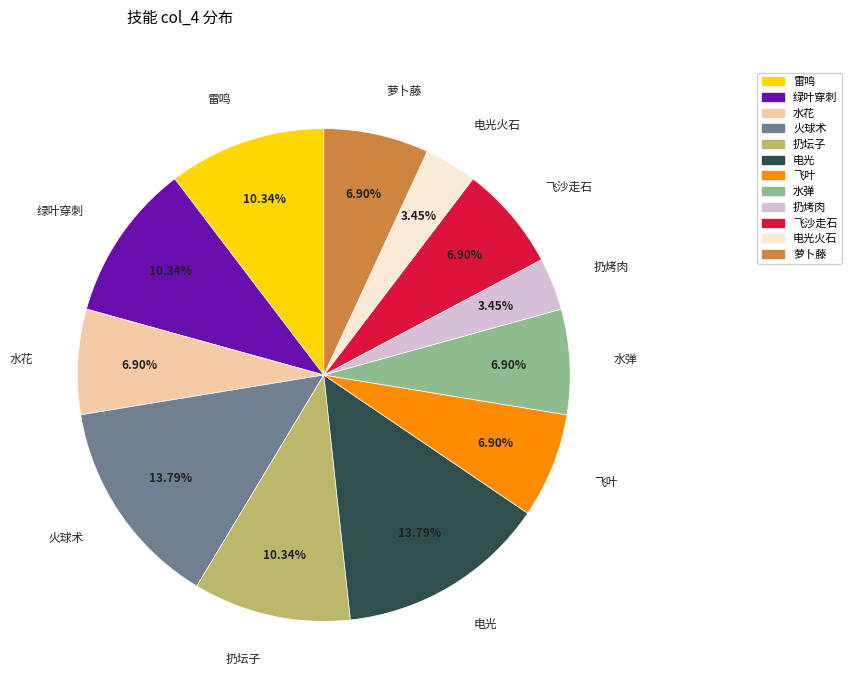

Is the sum of 绿叶穿刺 and 水弹 greater than half?

No